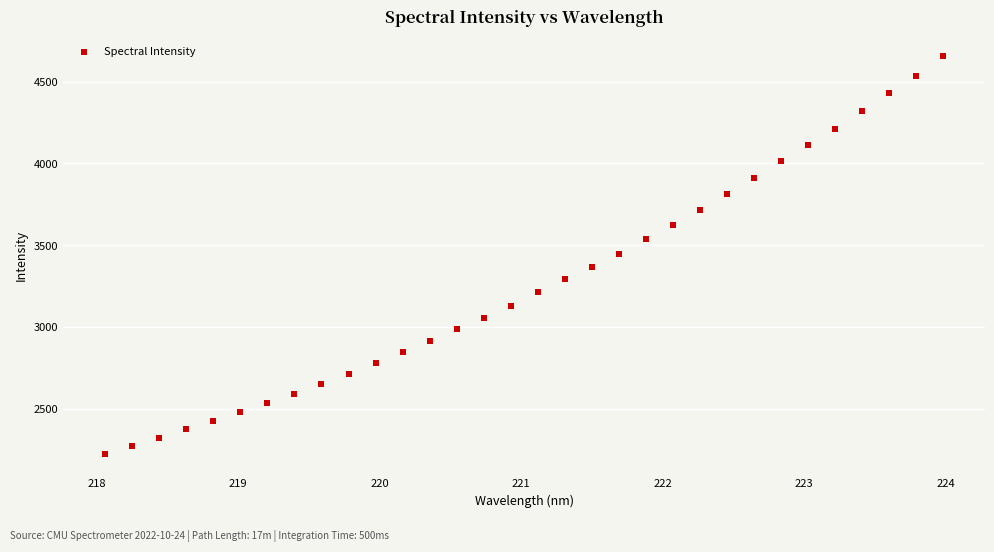

What is the range of Y values (max minus min)?

2431.1